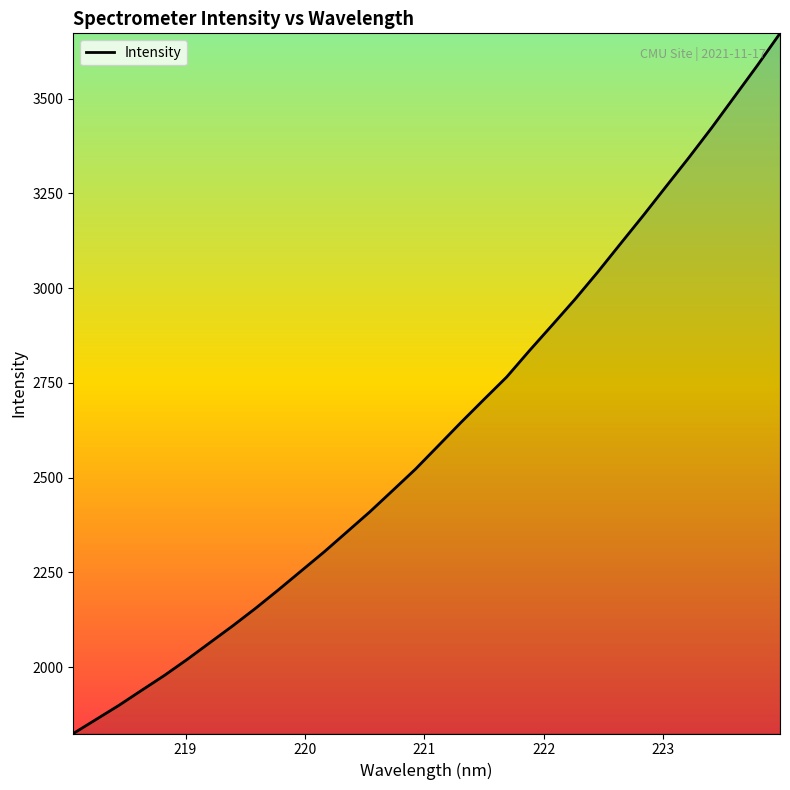

What is the difference between the maximum and minimum values?

1847.0